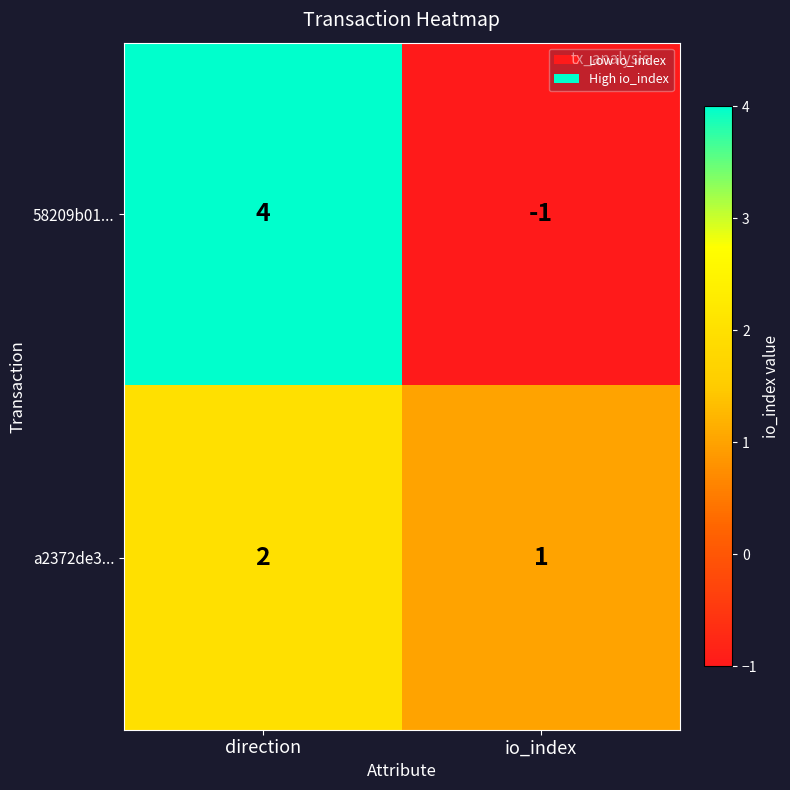

What is the sum of all a2372de3... values?

3